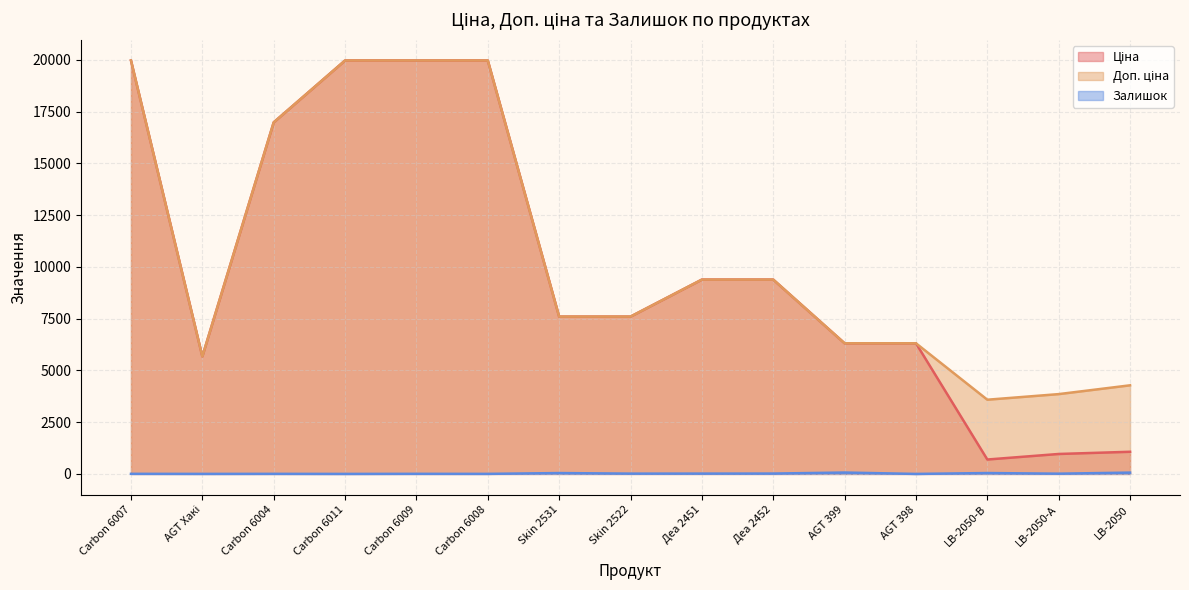

Does the chart display data point markers on the line(s)?

No